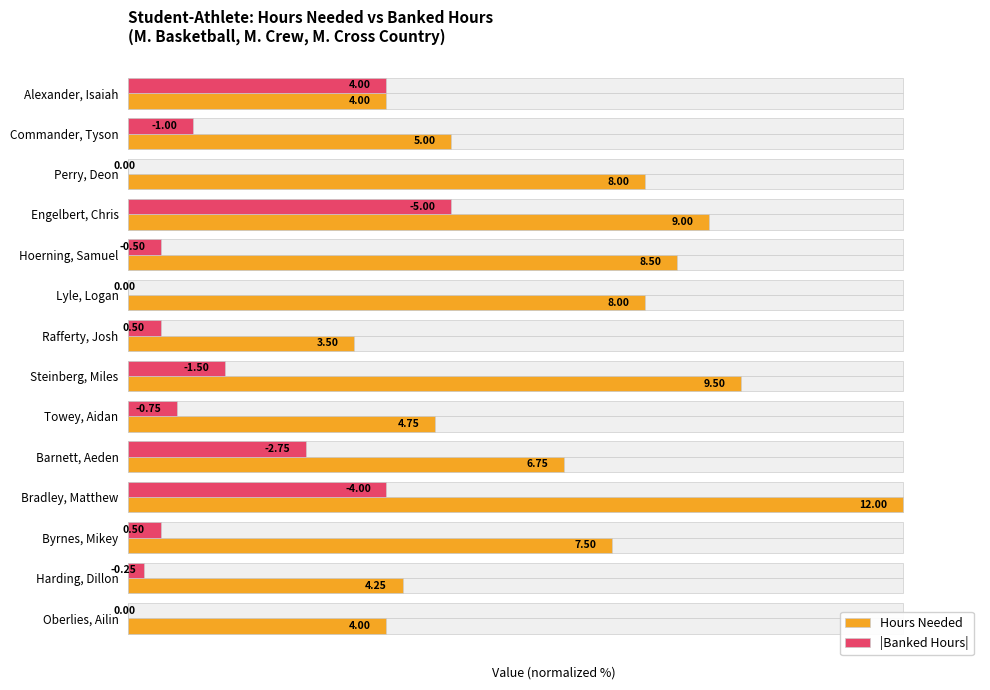

At 0, list the series in order from smallest to largest.

Hours Needed, |Banked Hours|